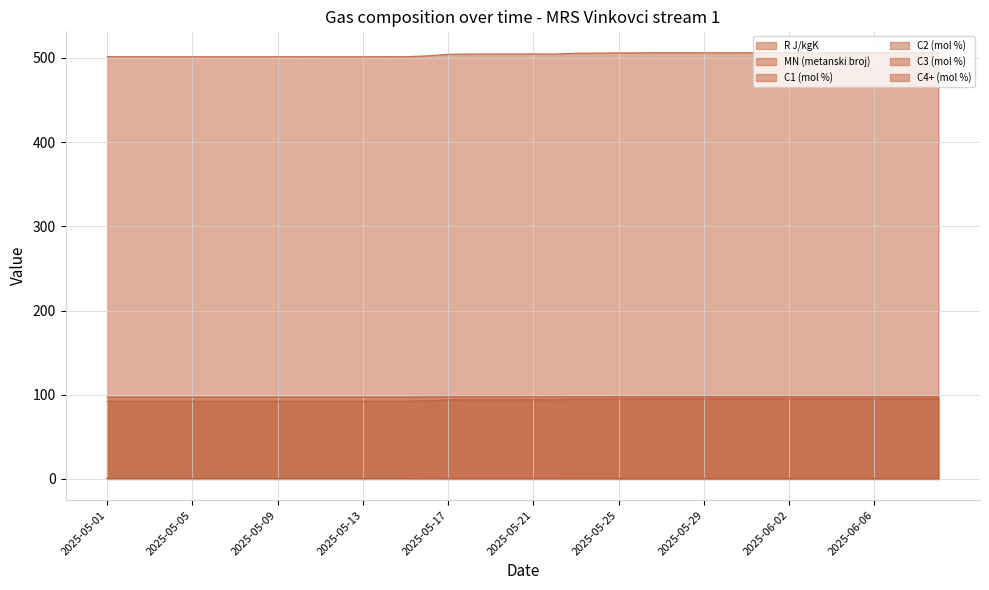

What is the maximum value for C4+ (mol %)?

0.3